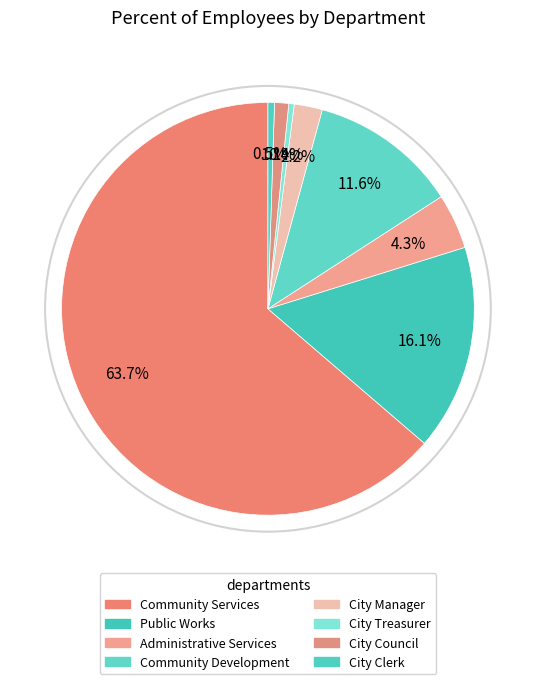

Which slice is the smallest?

City Treasurer